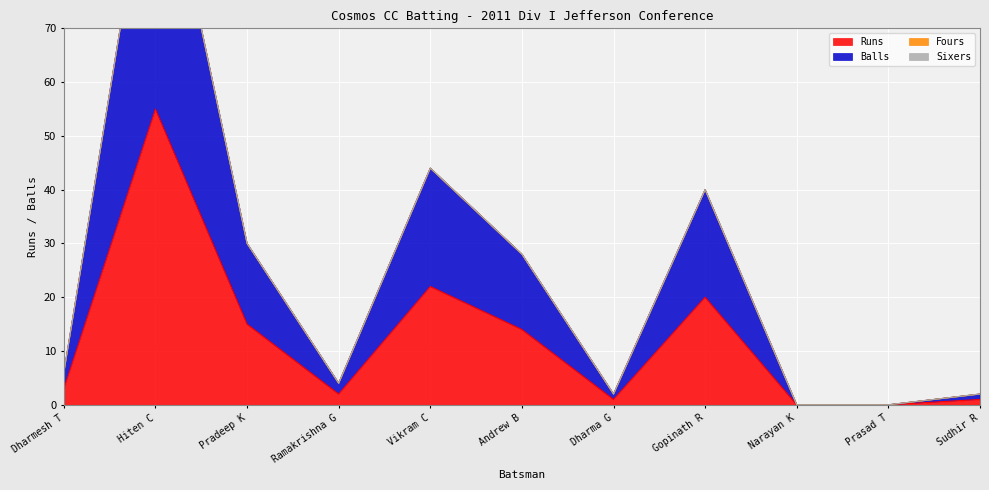

At which label does Runs first exceed 3?

Hiten C